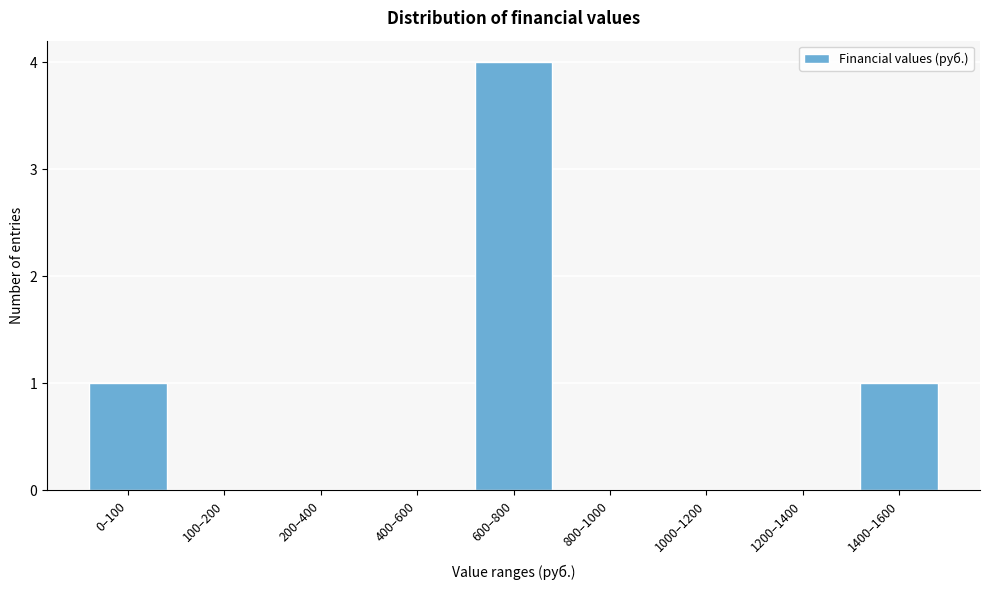

Reading left to right, what are all the values shown in this chart?

0–100=1	100–200=0	200–400=0	400–600=0	600–800=4	800–1000=0	1000–1200=0	1200–1400=0	1400–1600=1